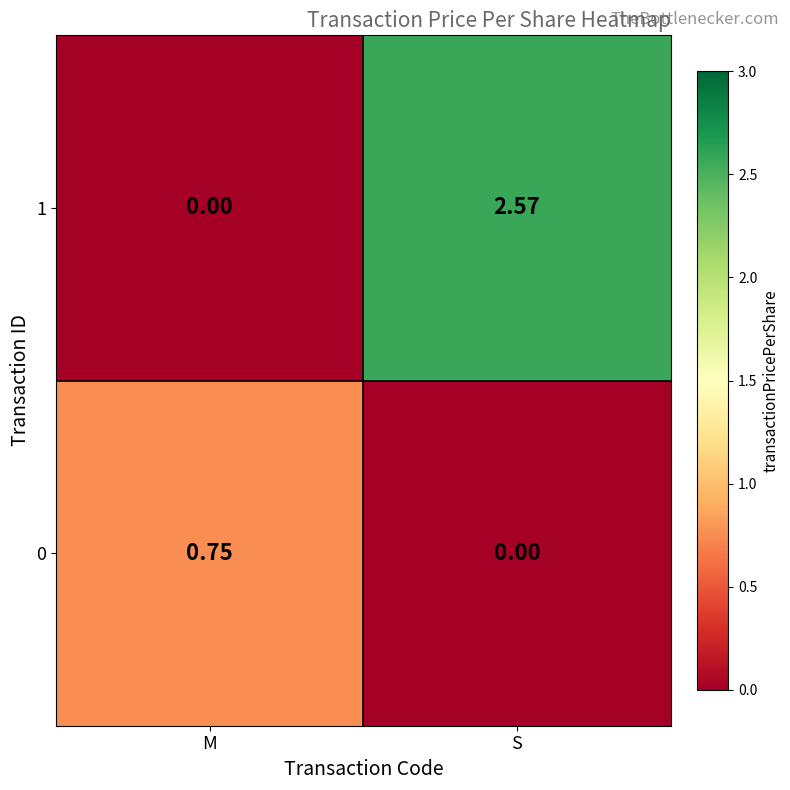

Rank the series by their maximum value, from lowest to highest.

0, 1